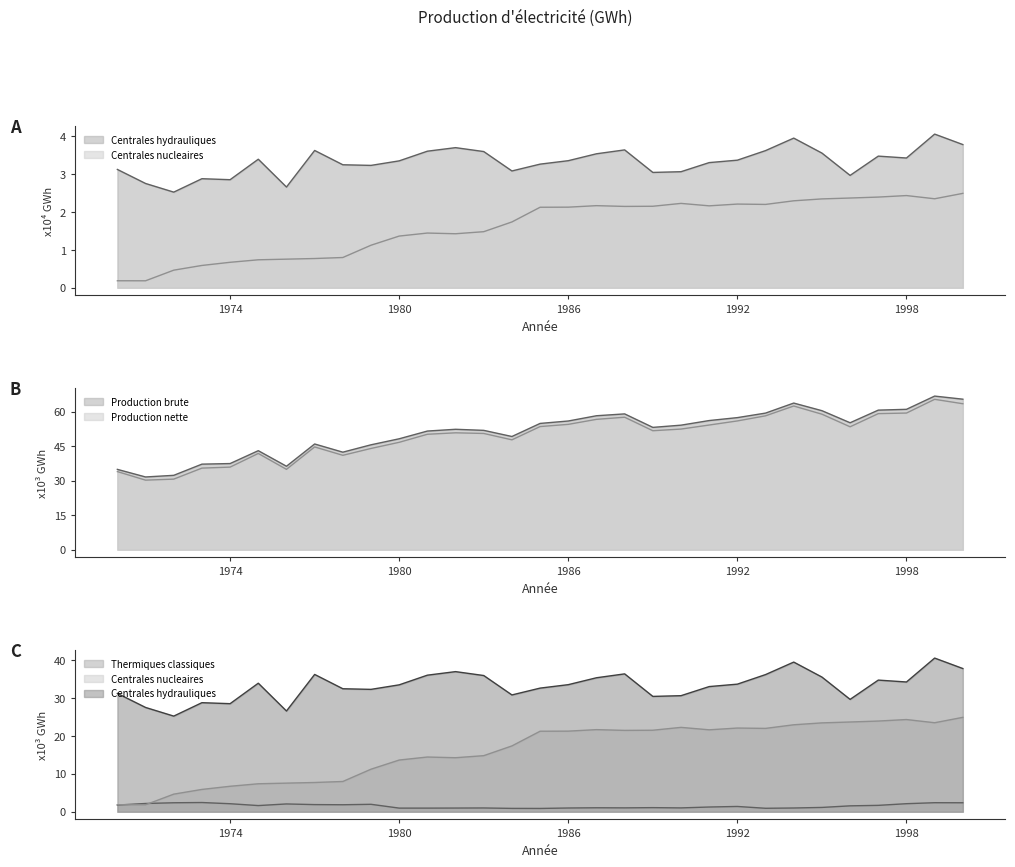

What is the difference between the Centrales hydrauliques values at 1972 and 1984?

0.6